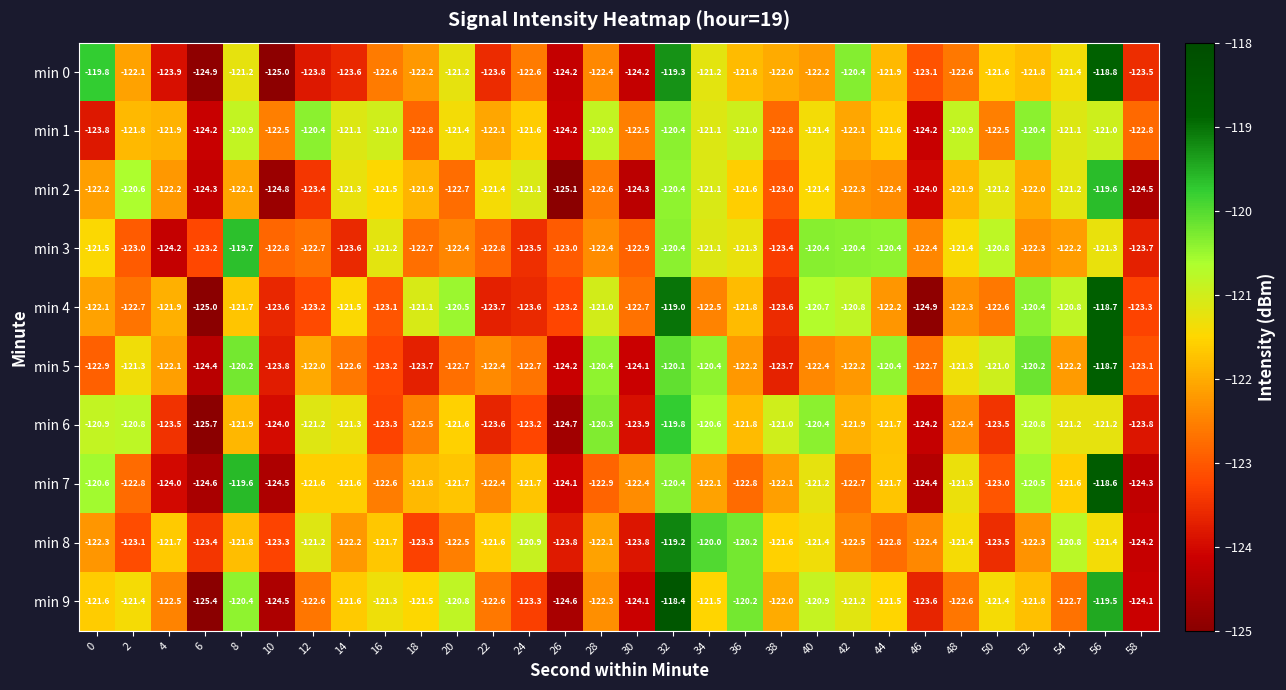

What is the average value of the min 9 series?

-122.1